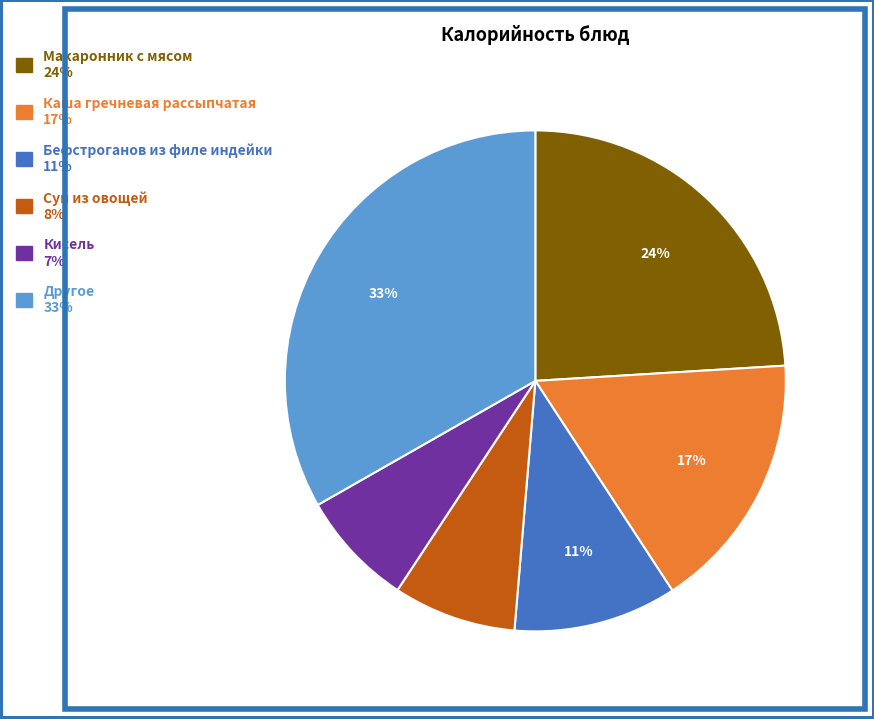

To the nearest percent, what is the average slice percentage?

17%